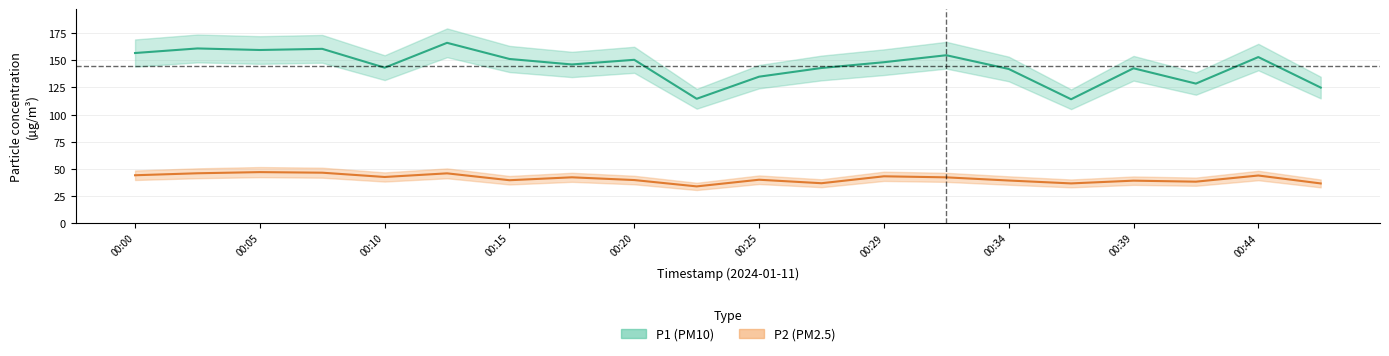

Reading left to right, list all the values displayed in this chart.

P1: 156.9	161.1	159.7	160.7	143.3	166.3	151.4	146.3	150.6	114.6	135.0	143.0	148.4	154.8	142.1	114.1	142.8	128.6	153.1	124.9
P2: 43.9	45.7	46.8	46.2	42.3	45.6	39.3	42.0	39.4	33.6	39.7	36.5	42.9	41.9	39.0	36.3	38.9	37.9	43.6	36.3